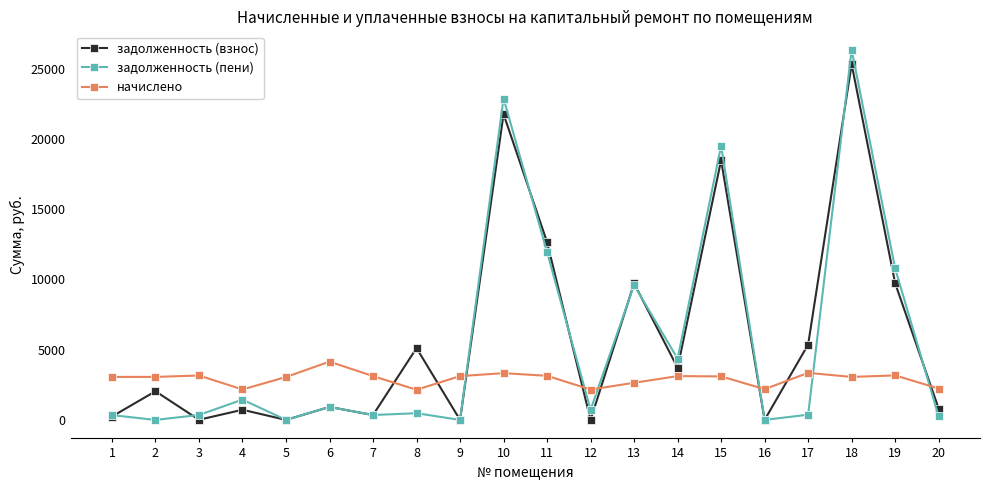

True or false: задолженность (взнос) and задолженность (пени) cross at least once.

True